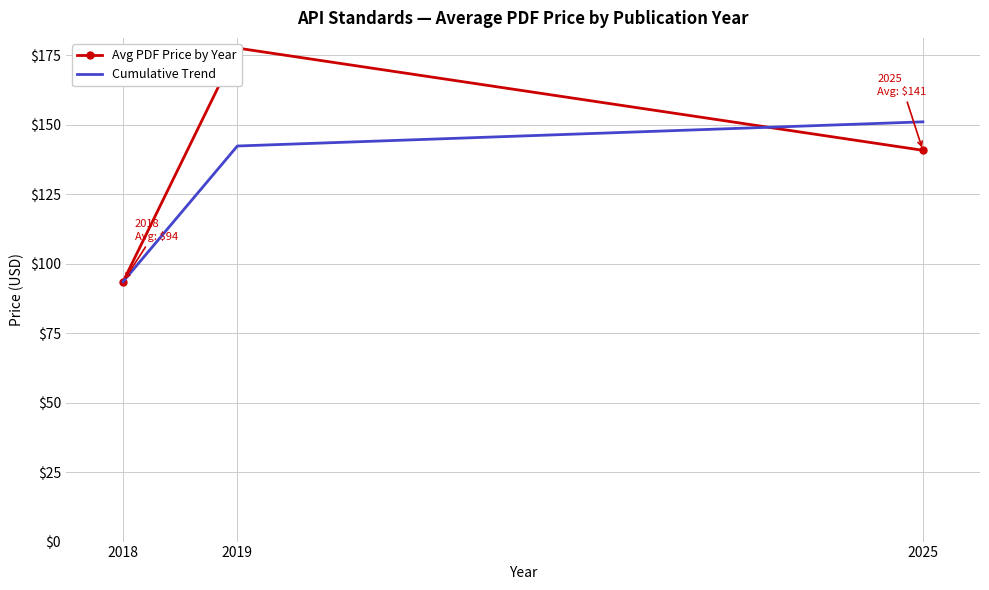

Is the value of Avg PDF Price by Year at 2019 greater than the value of Cumulative Trend at 2025?

Yes